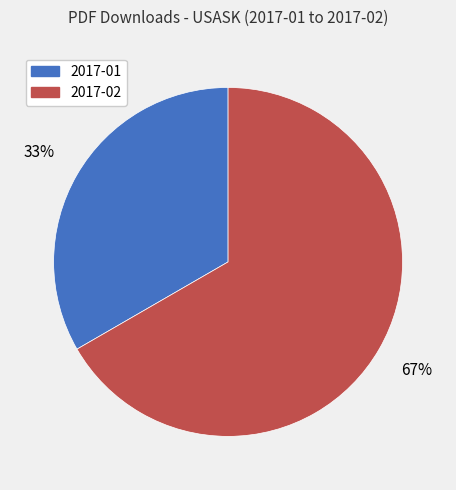

Is the sum of 2017-02 and 2017-01 greater than half?

Yes